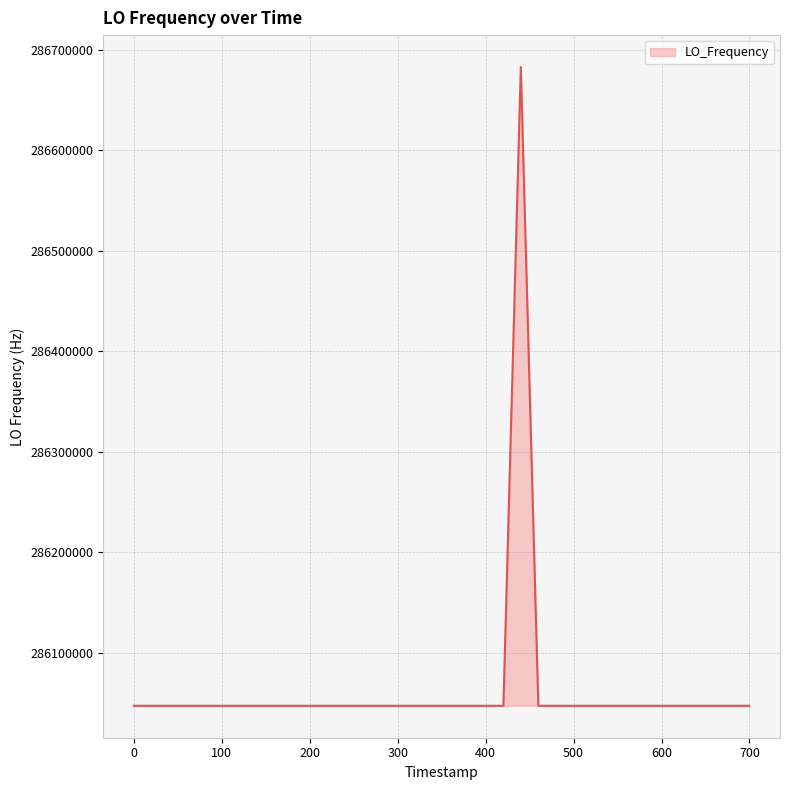

What is the maximum value shown in the chart?

286682705.6